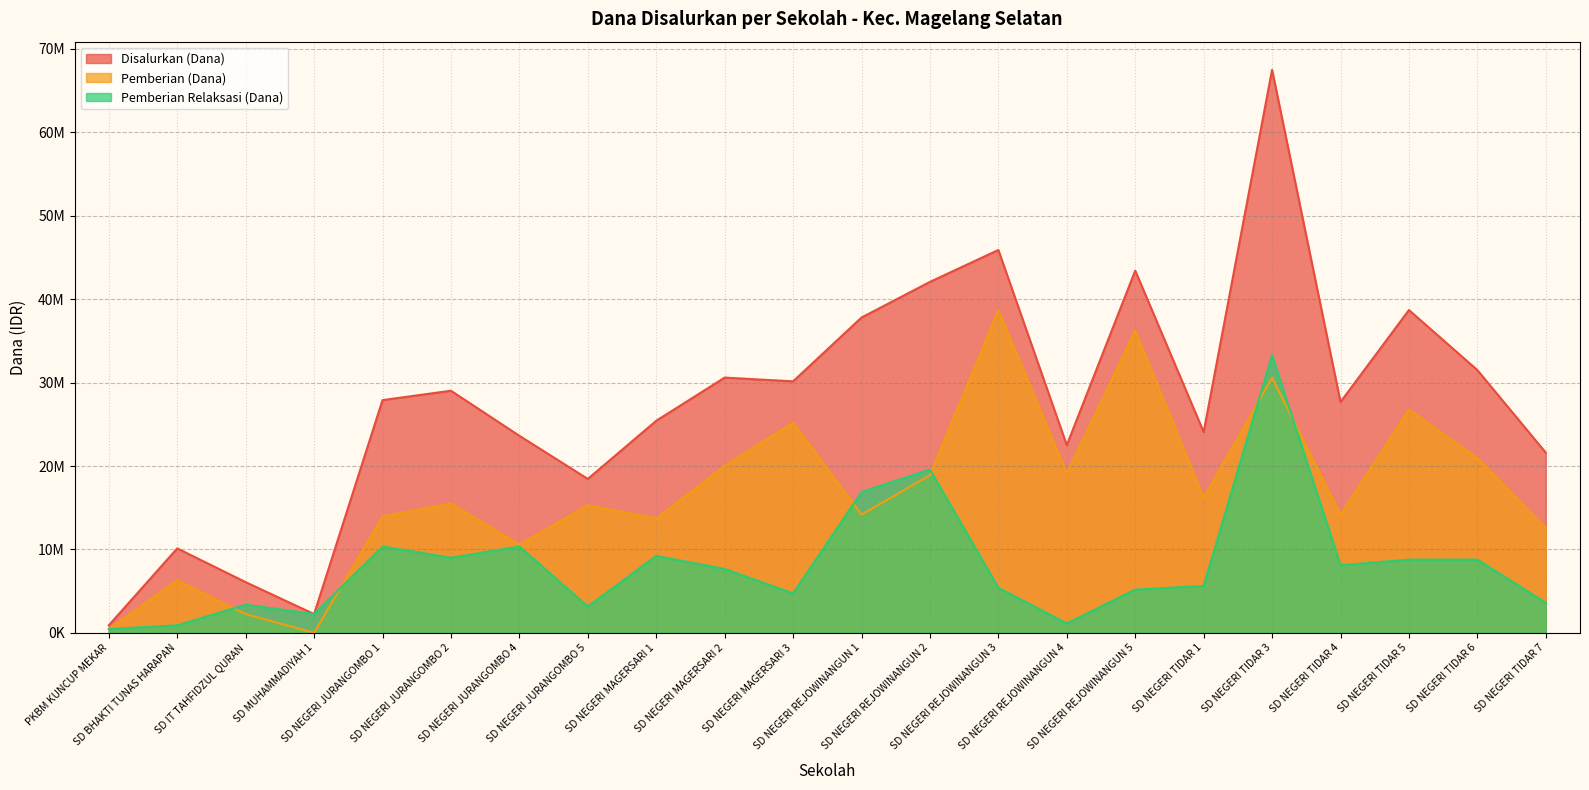

True or false: Disalurkan (Dana) and Pemberian Relaksasi (Dana) cross at least once.

False